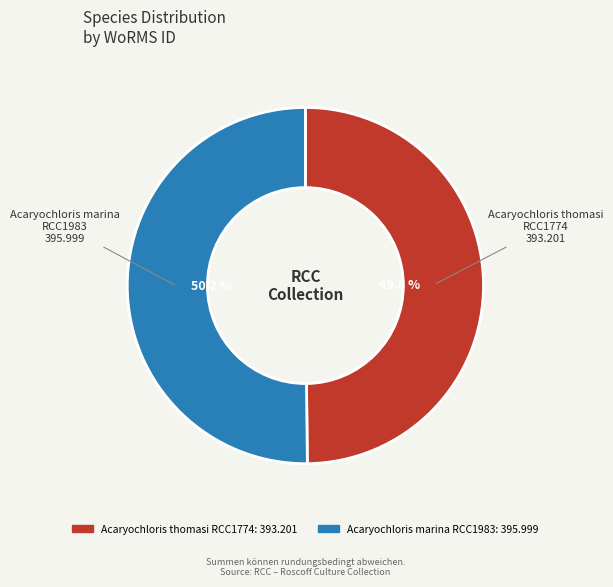

Does any single category account for the majority?

Yes